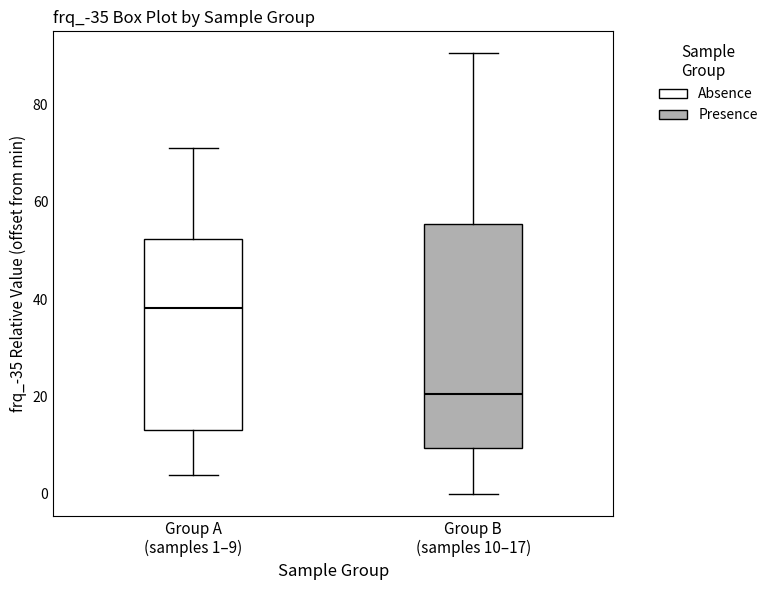

Comparing the boxes themselves (not the whiskers), which one is the tallest?

Group B (samples 10–17)